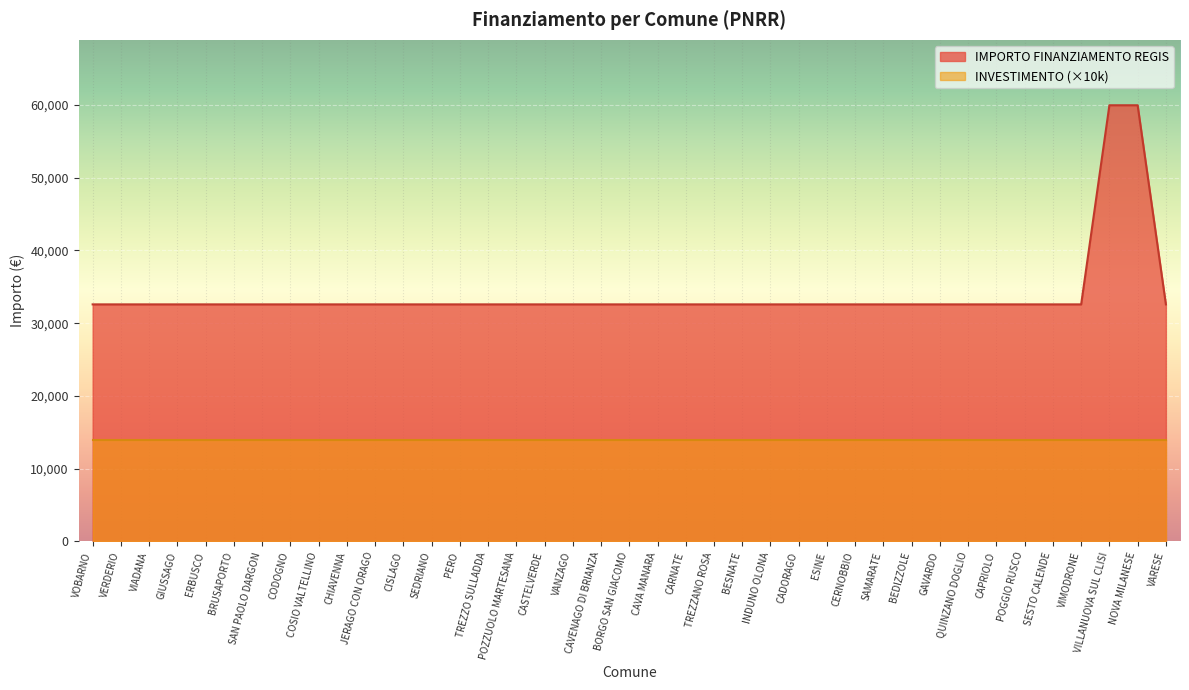

At CERNOBBIO, list the series in order from smallest to largest.

INVESTIMENTO (×10k), IMPORTO FINANZIAMENTO REGIS